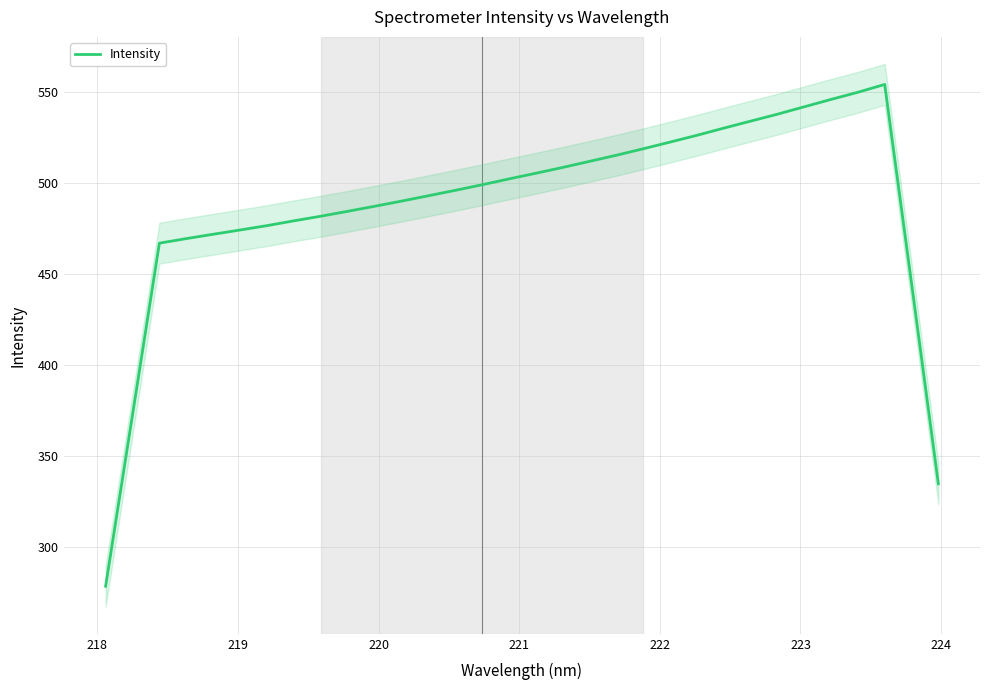

What is the difference between the maximum and minimum values?

275.3